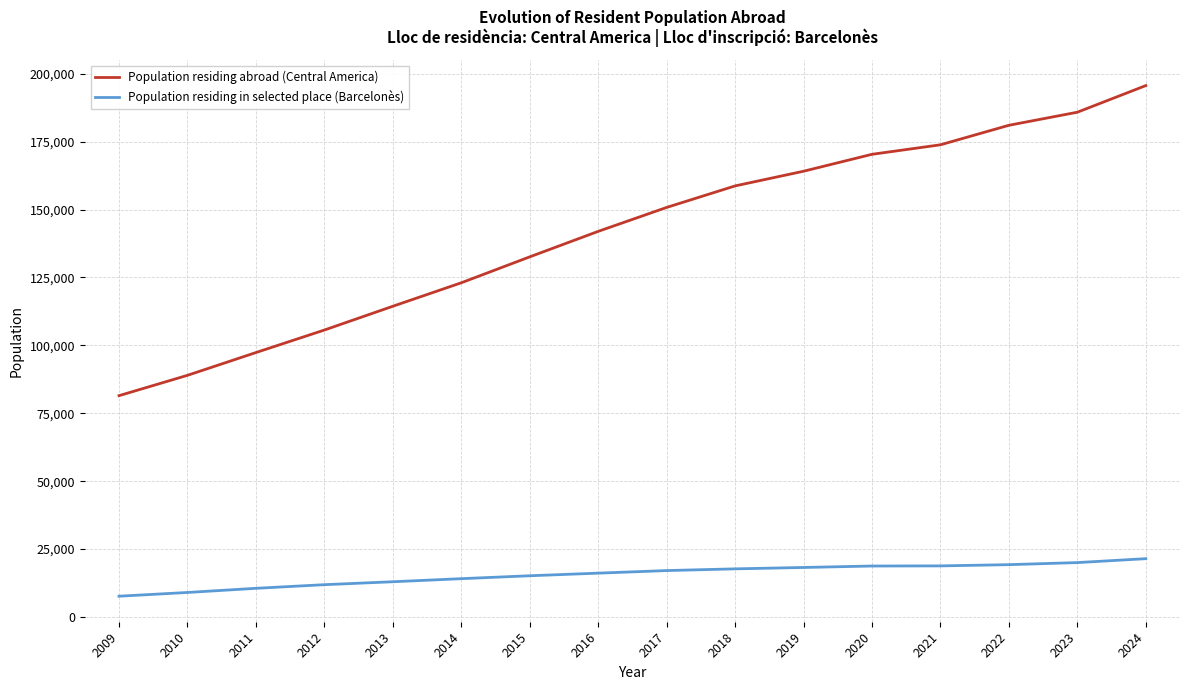

How many series are shown in this chart?

2